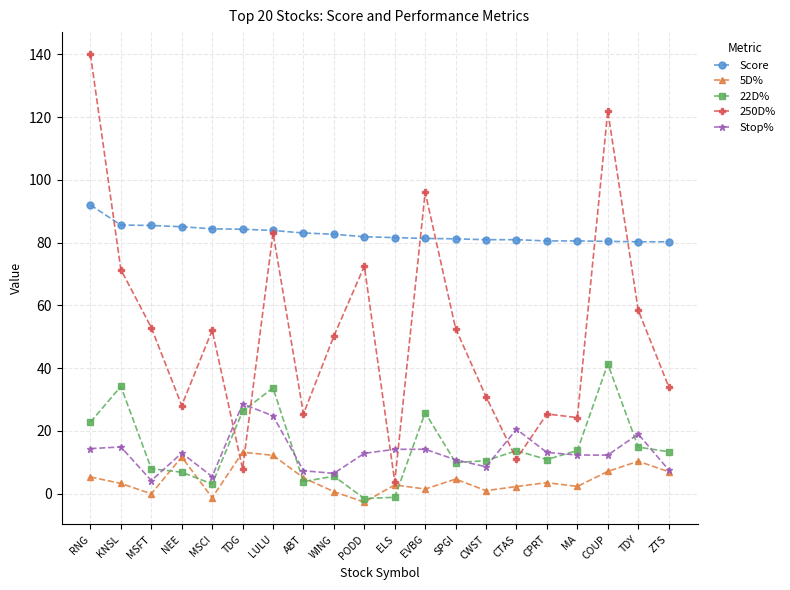

Which series has the largest total across all categories?

Score